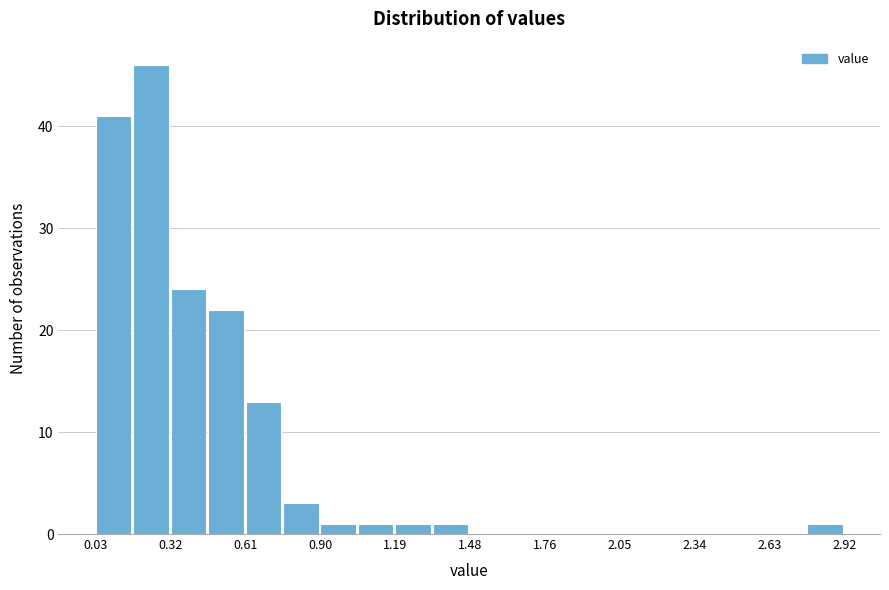

Around what value on the x-axis is the tallest bar? Give the approximate position of its centre, as read against the axis.

0.25